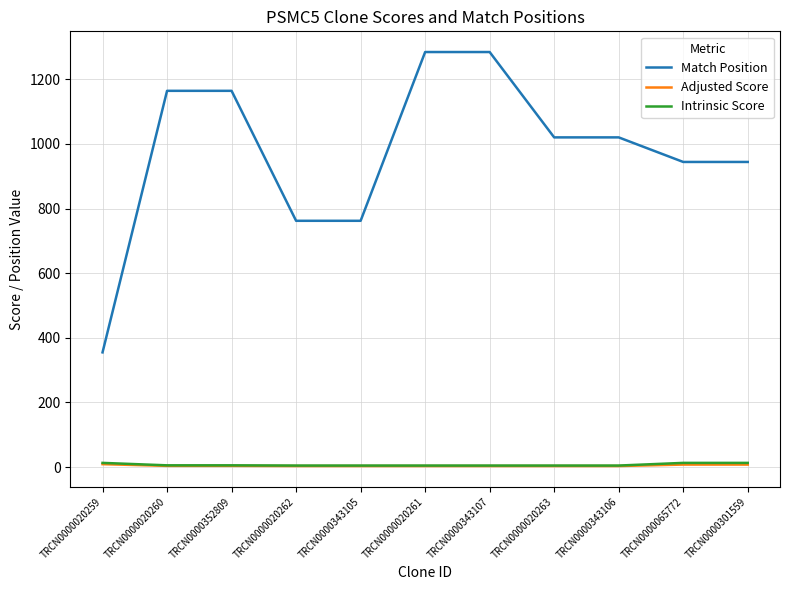

True or false: Adjusted Score and Match Position intersect in this chart.

False